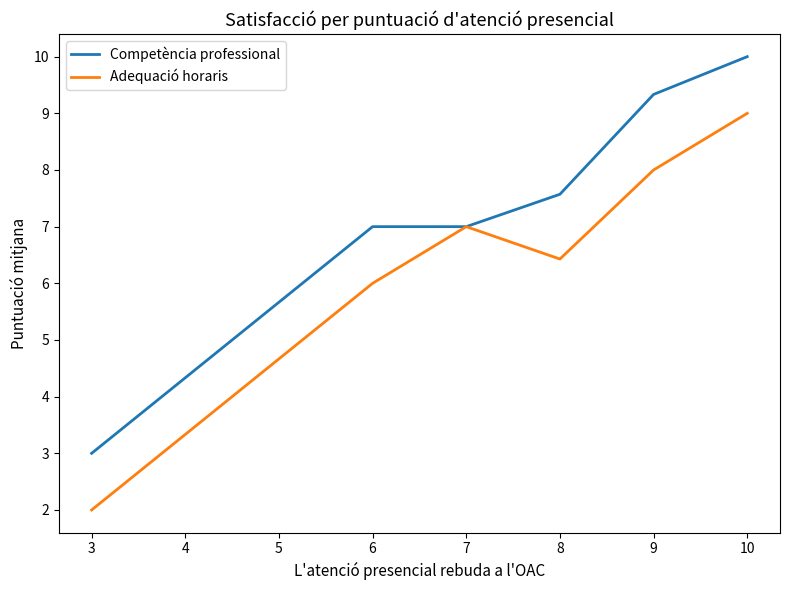

Which series has the largest total across all categories?

Competència professional